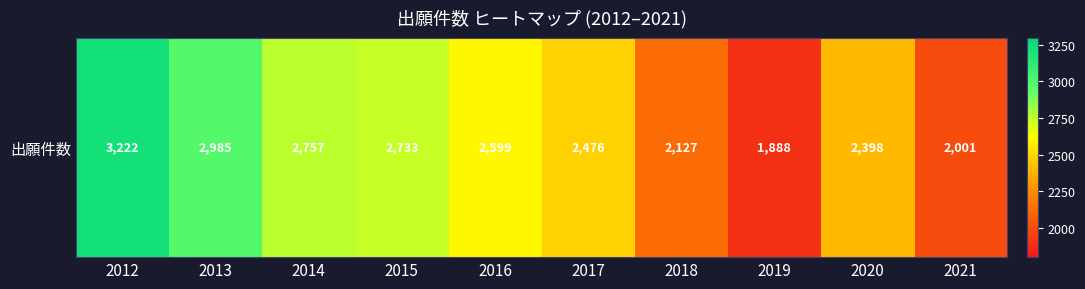

Which has a higher value, 2015 or 2013?

2013